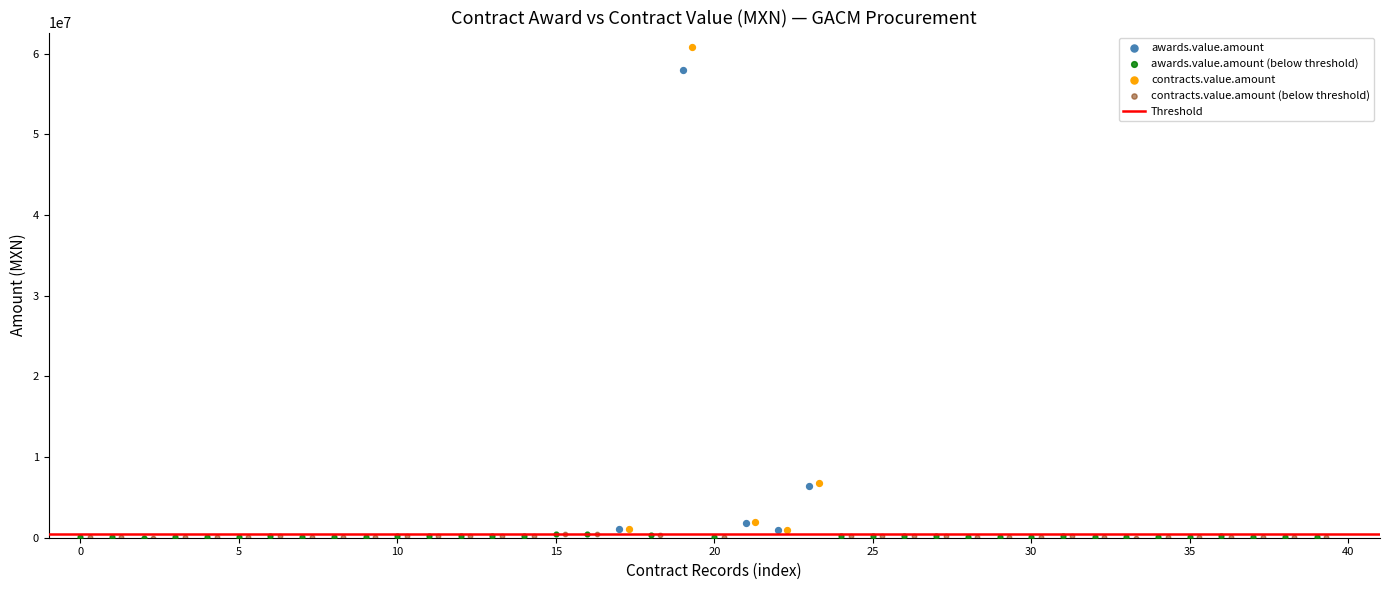

Which series contains the highest Y value?

contracts.value.amount